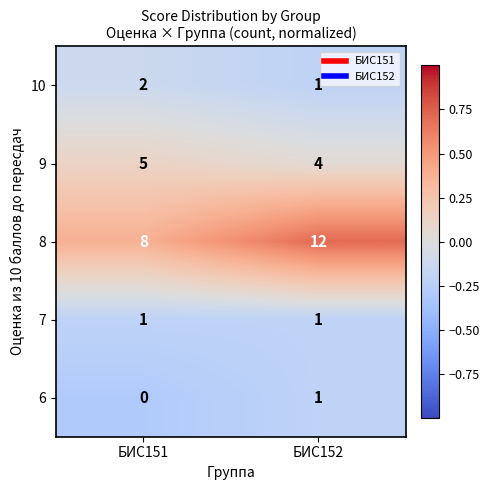

Where is 10 nearest to the value 1?

БИС152